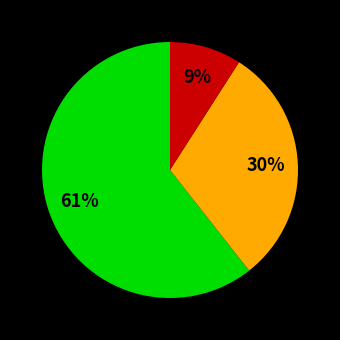

To the nearest percent, what is the difference between the largest and smallest slice percentages?

52%